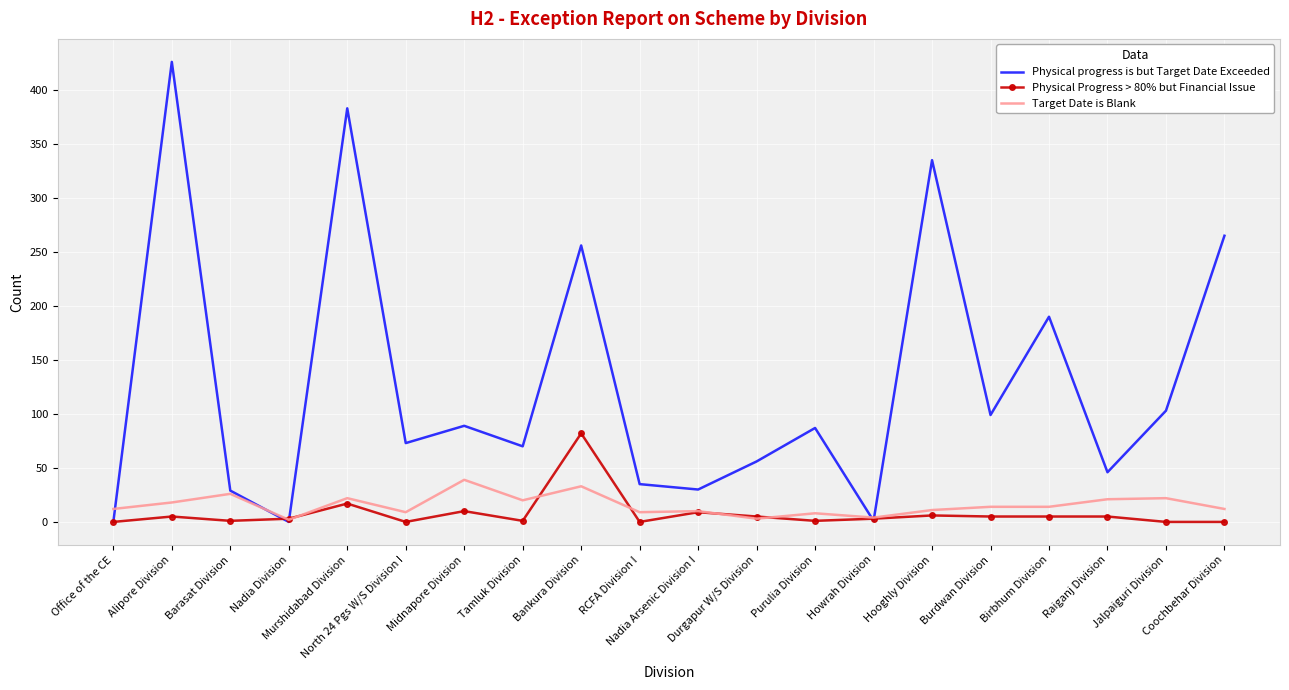

Rank the series by their maximum value, from lowest to highest.

Target Date is Blank, Physical Progress > 80% but Financial Issue, Physical progress is but Target Date Exceeded